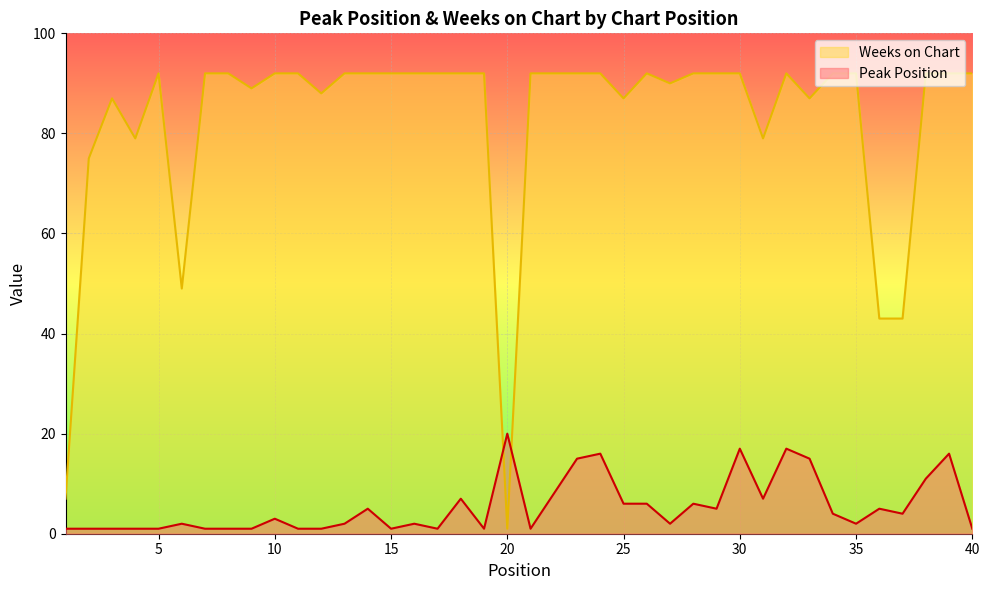

Where is Weeks on Chart nearest to the value 46?

6